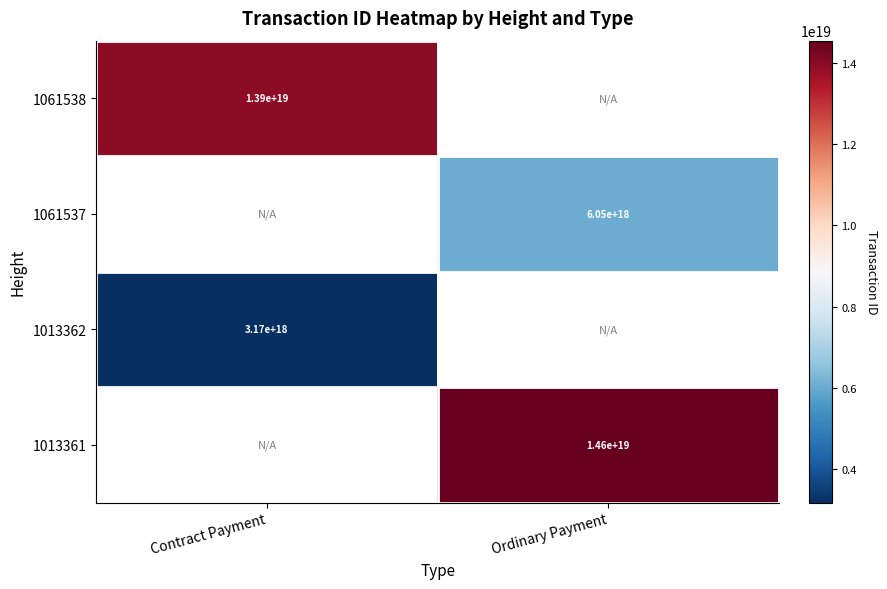

At which category does the chart reach its peak across all series?

Ordinary Payment